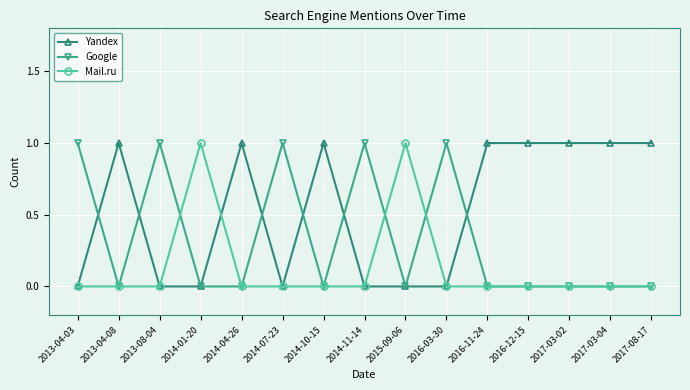

List the series in order of their overall mean, highest first.

Yandex, Google, Mail.ru